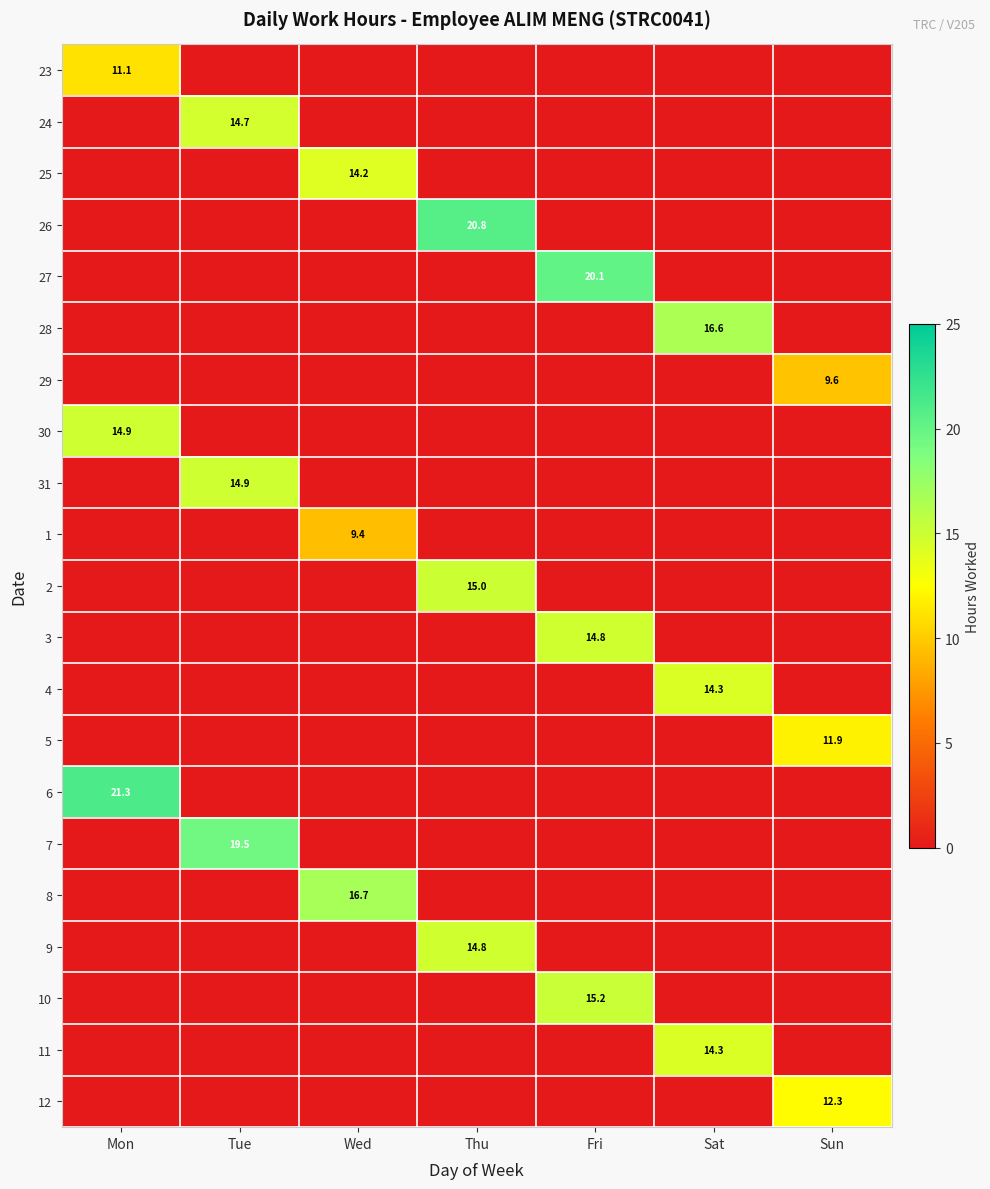

Between Wed and Tue, which is larger?

Wed